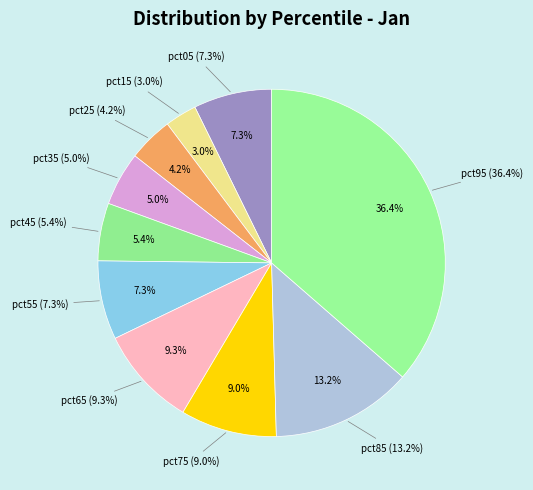

To the nearest percent, what is the difference between the largest and smallest slice percentages?

33%